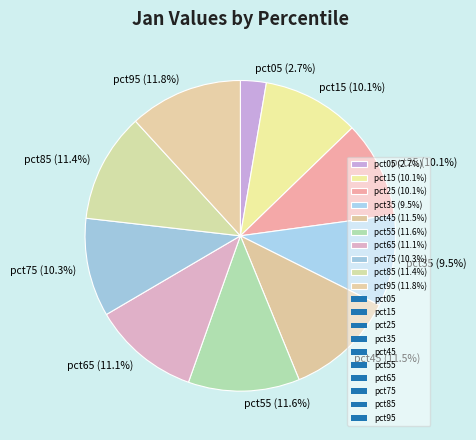

Which has a higher value, pct75 (10.3%) or pct65 (11.1%)?

pct65 (11.1%)